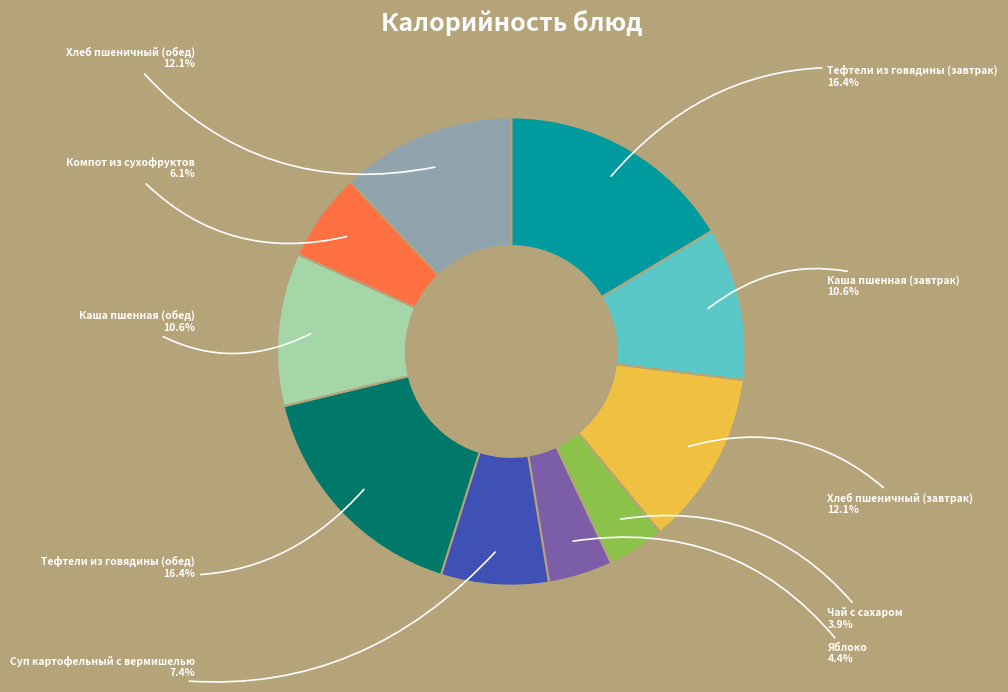

Does any single category account for the majority?

No